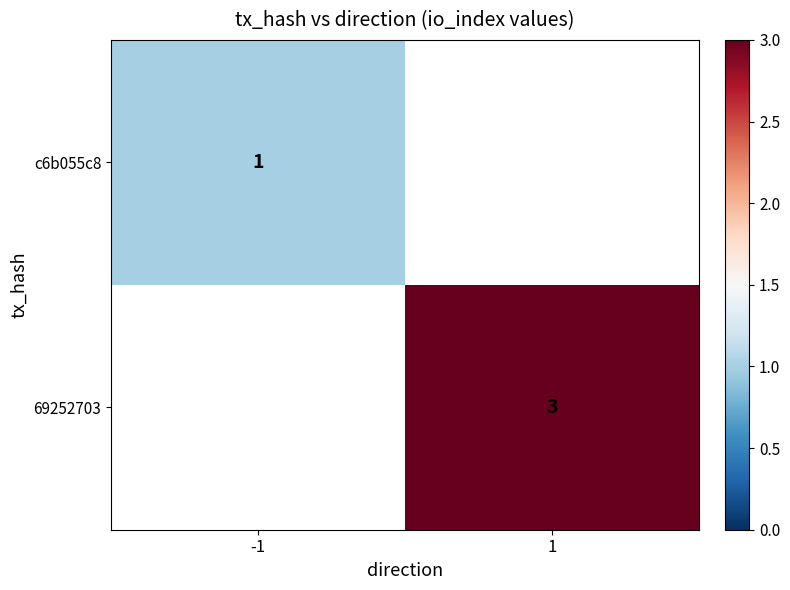

True or false: c6b055c8 has a value of 0 at -1.

False